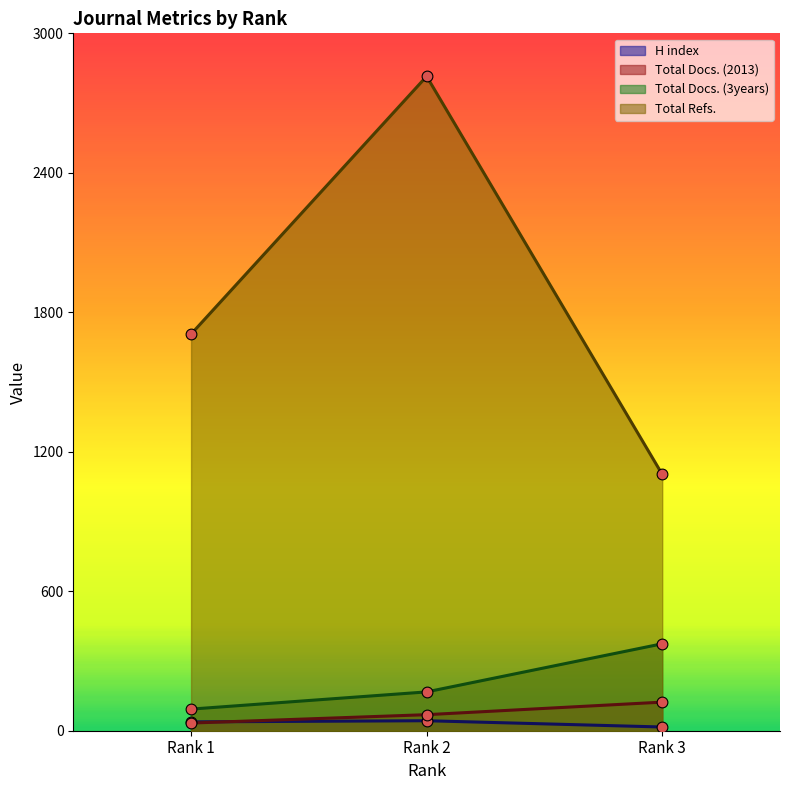

Is the value of Total Docs. (3years) at Rank 3 greater than the value of Total Docs. (2013) at Rank 3?

Yes